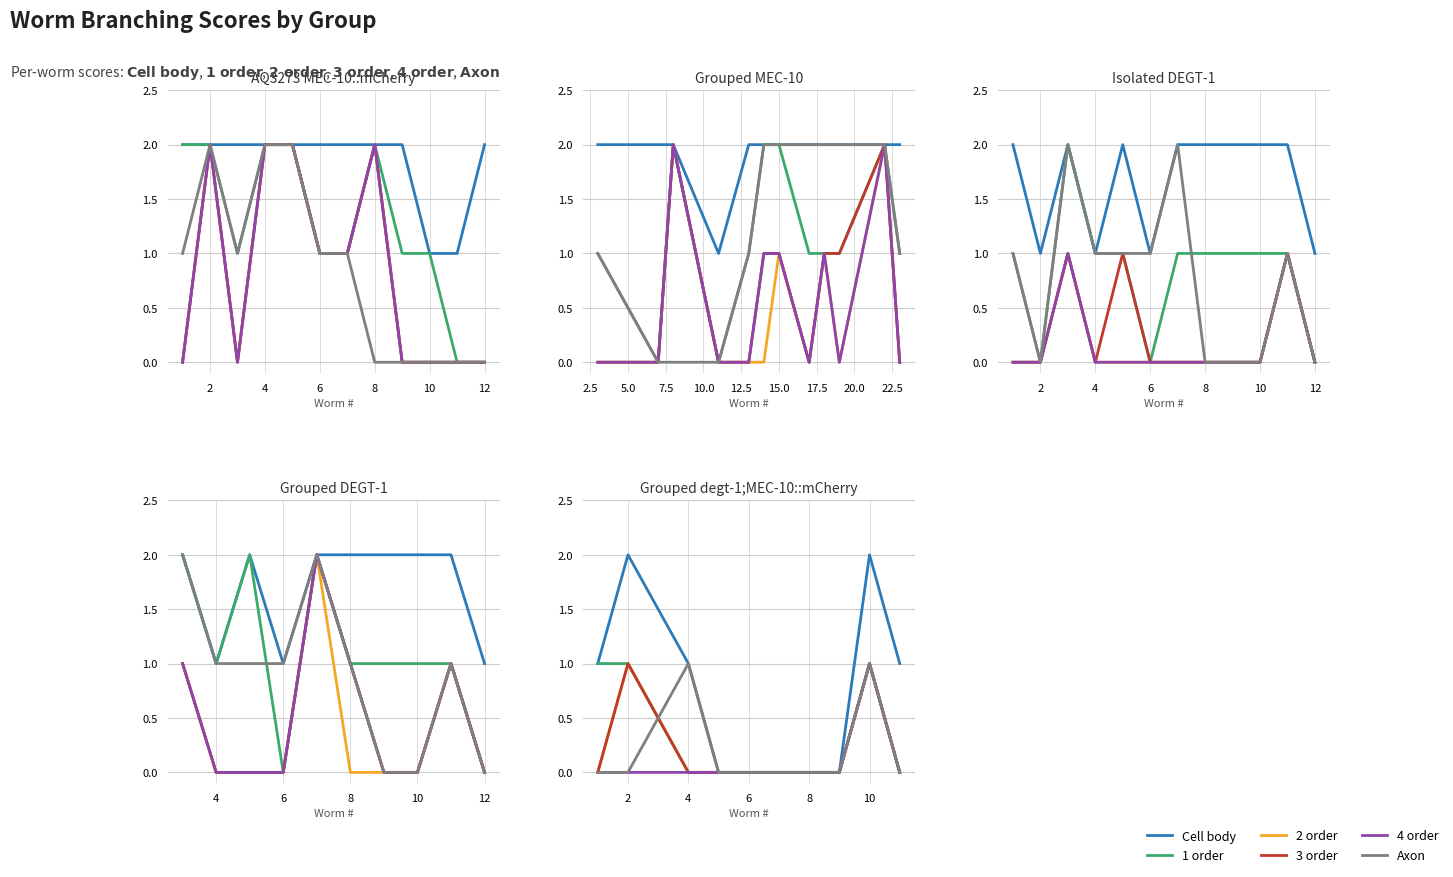

Is the value of 1 order at 10 greater than the value of 2 order at 0?

No